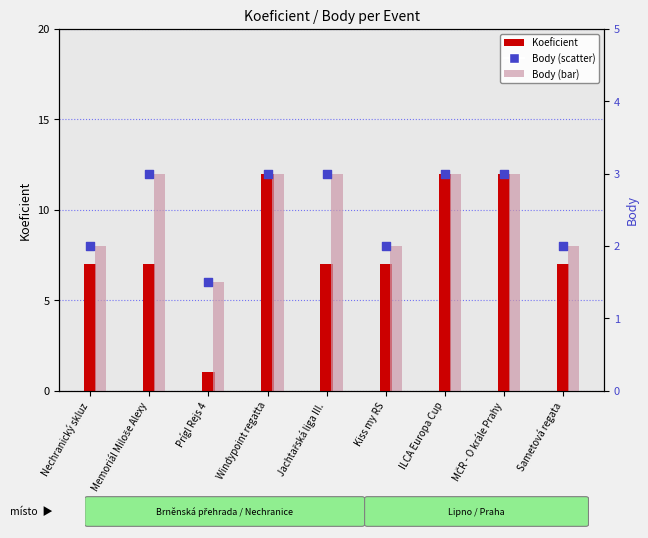

At which category is the sum across all series the highest?

Windypoint regatta